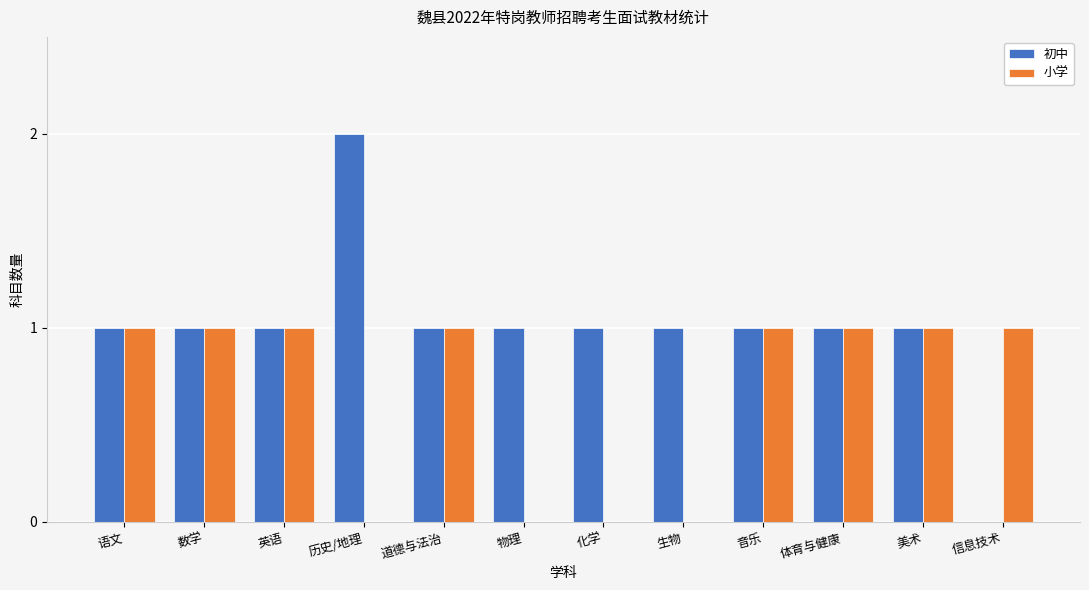

True or false: 初中 has a value of 2 at 生物.

False